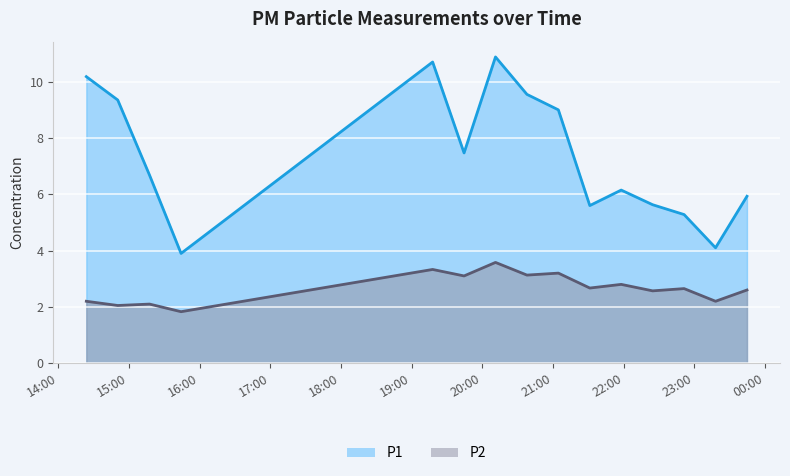

Between 2023-11-21T15:17:23 and 2023-11-21T22:24:30, which series saw the biggest shift?

P1